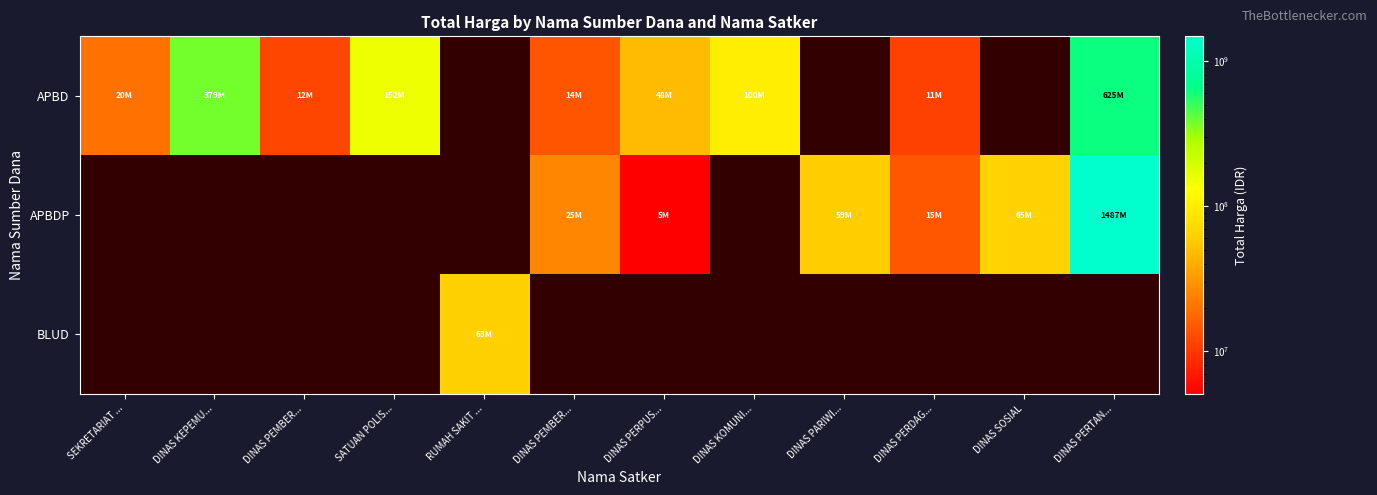

How many positive values does the BLUD series have?

1